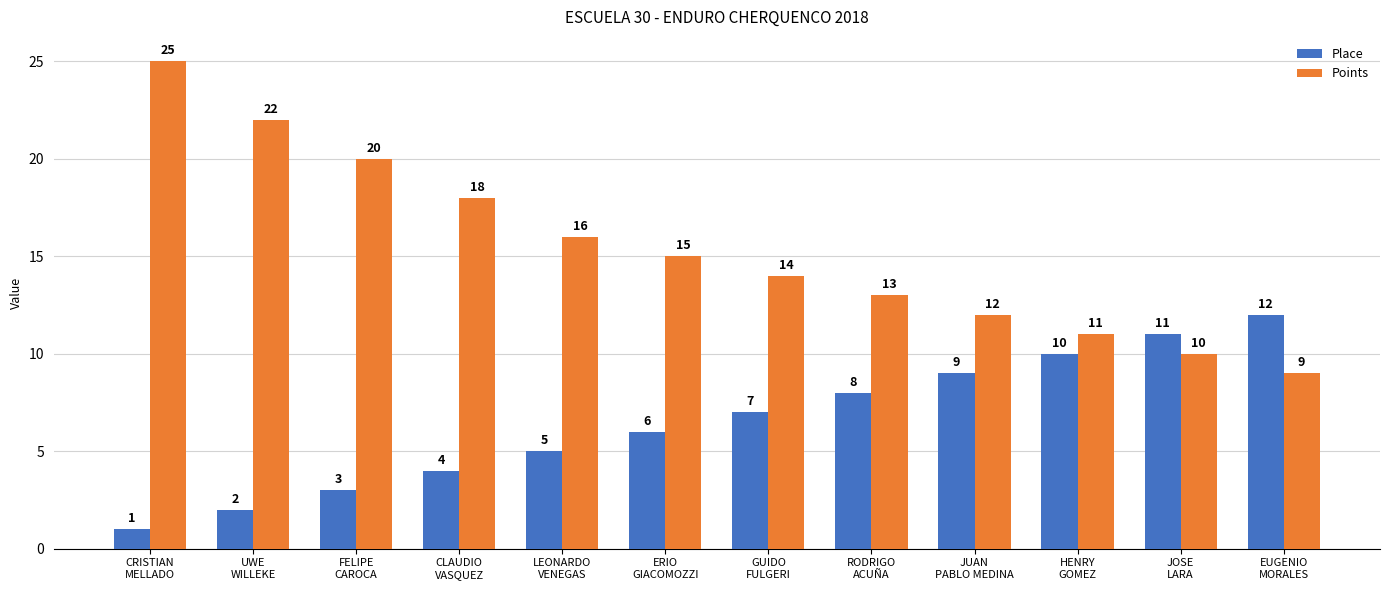

List the series in order of their overall mean, highest first.

Points, Place